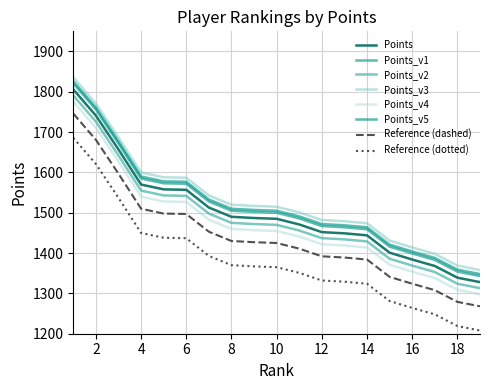

What is the minimum value shown in the chart?

1208